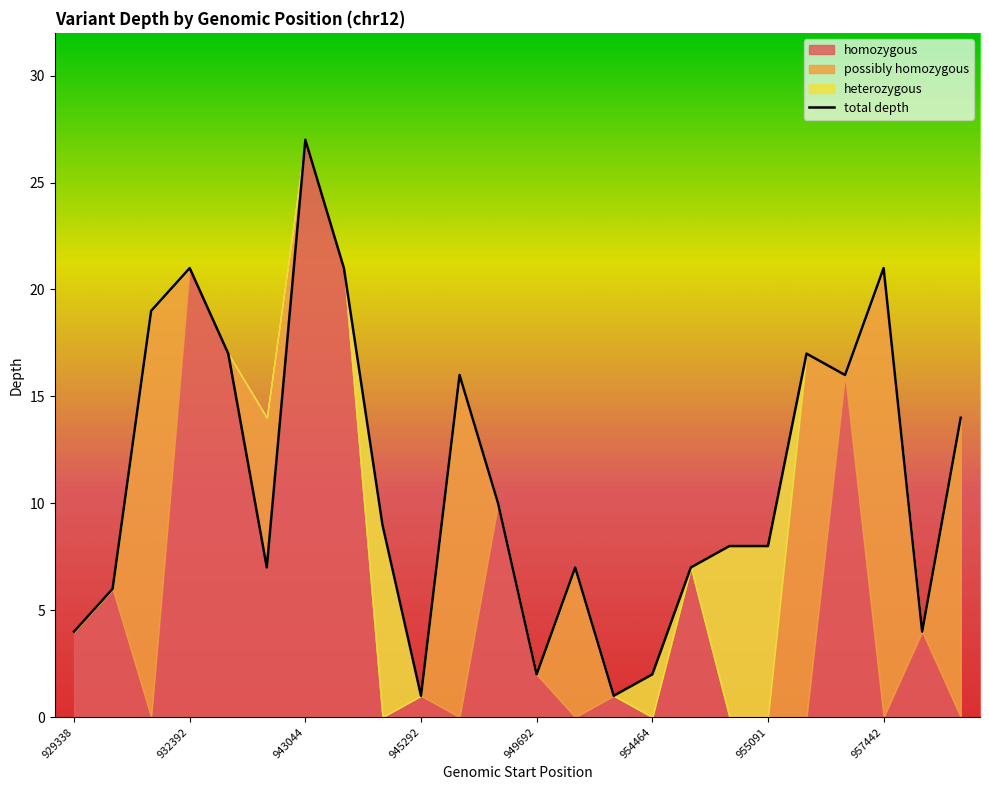

At which label does total depth reach its peak?

943044